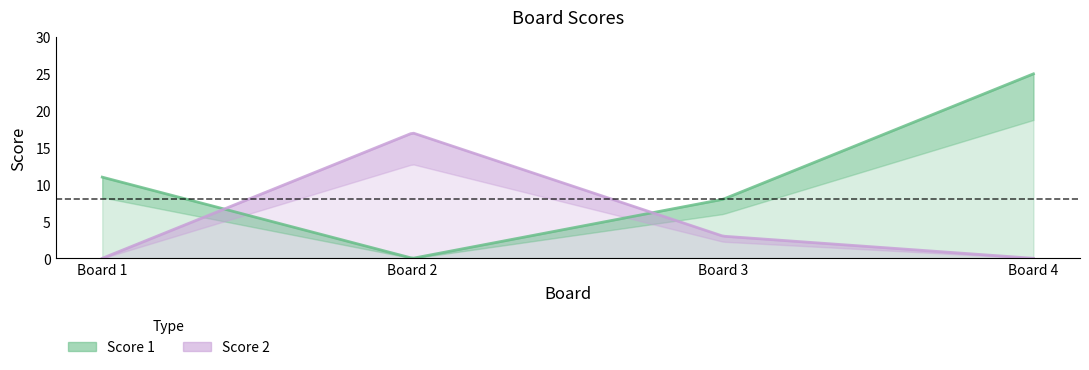

At which label is Score 2 closest to 8?

3